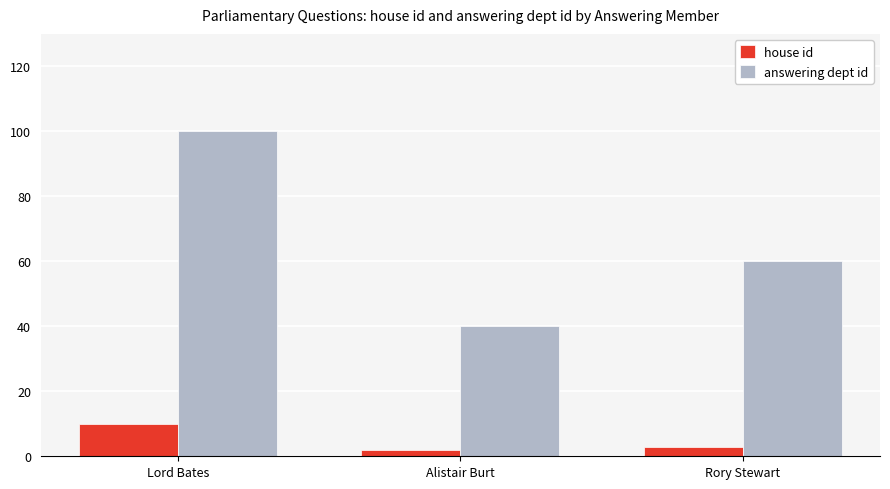

What is the value of the house id bar at the 2nd from the left?

2